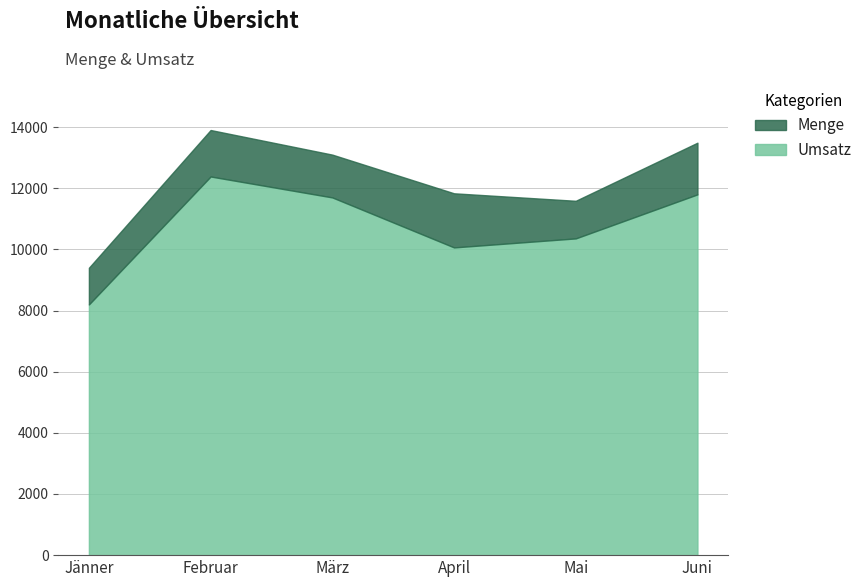

Which series has the widest spread of values?

Umsatz